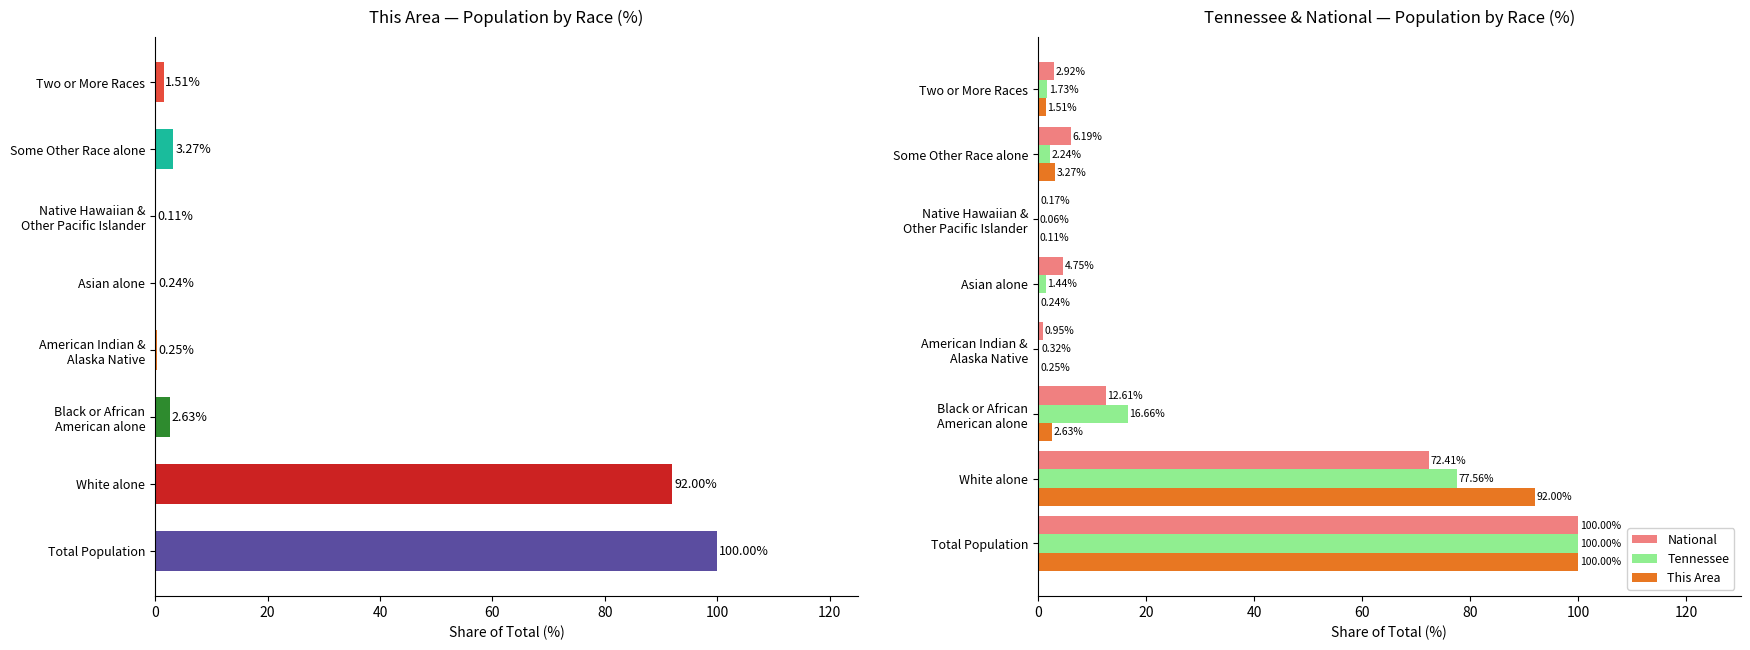

Count the number of data series in this chart.

3